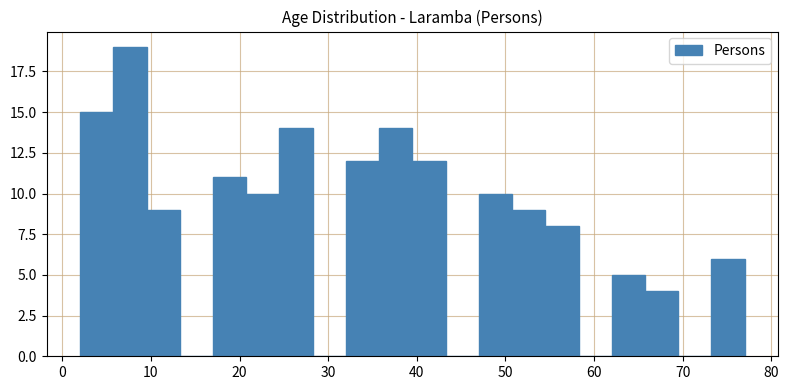

Around what value on the x-axis is the tallest bar? Give the approximate position of its centre, as read against the axis.

8